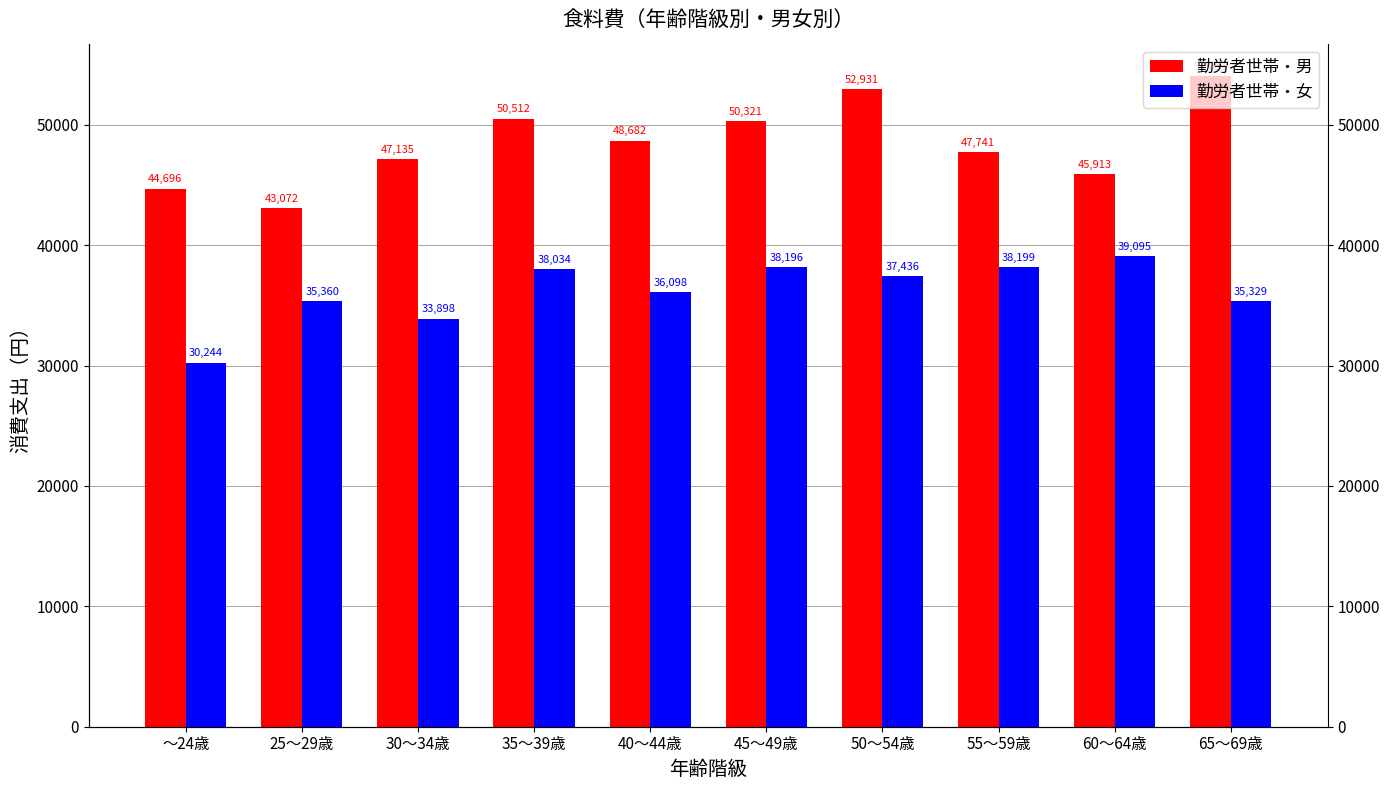

At which category is the sum across all series the highest?

50～54歳